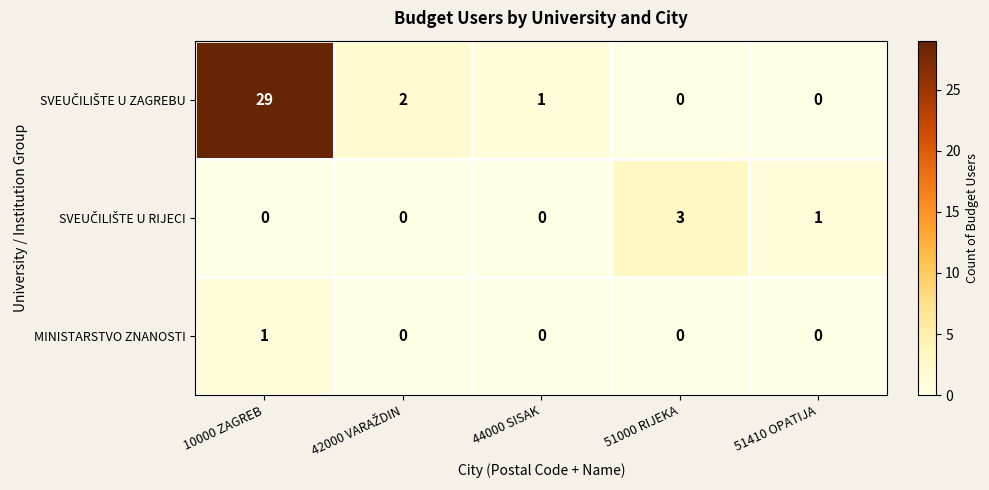

Which category has the highest value across all series?

10000 ZAGREB